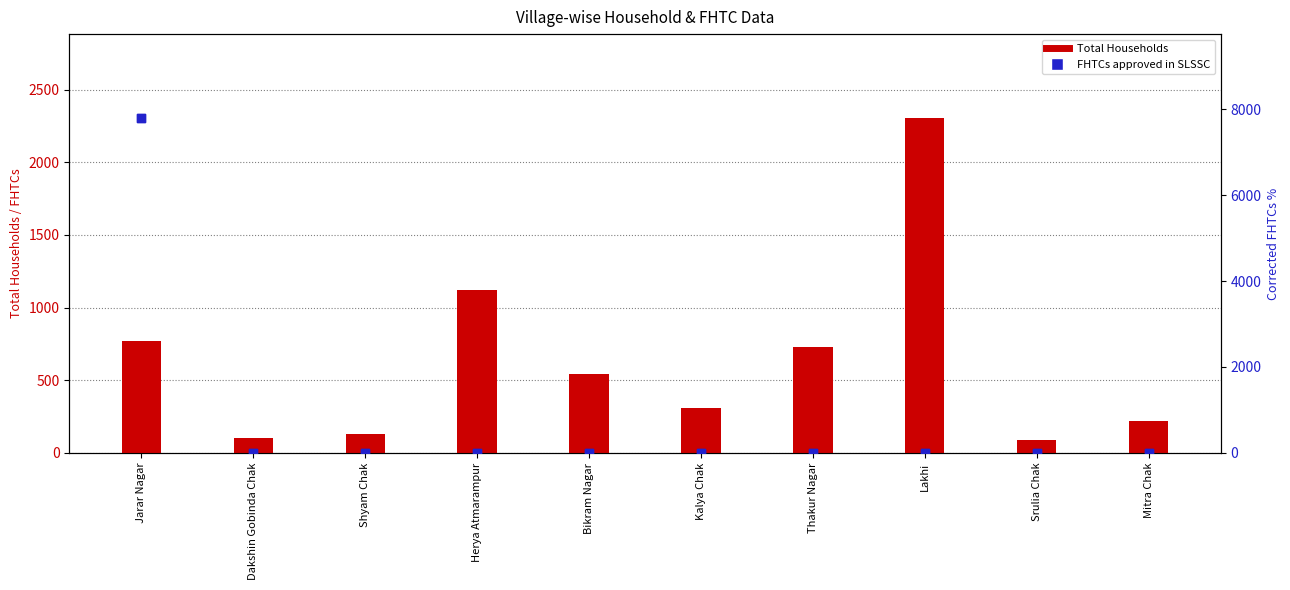

What is the total value across all series at Herya Atmarampur?

1124